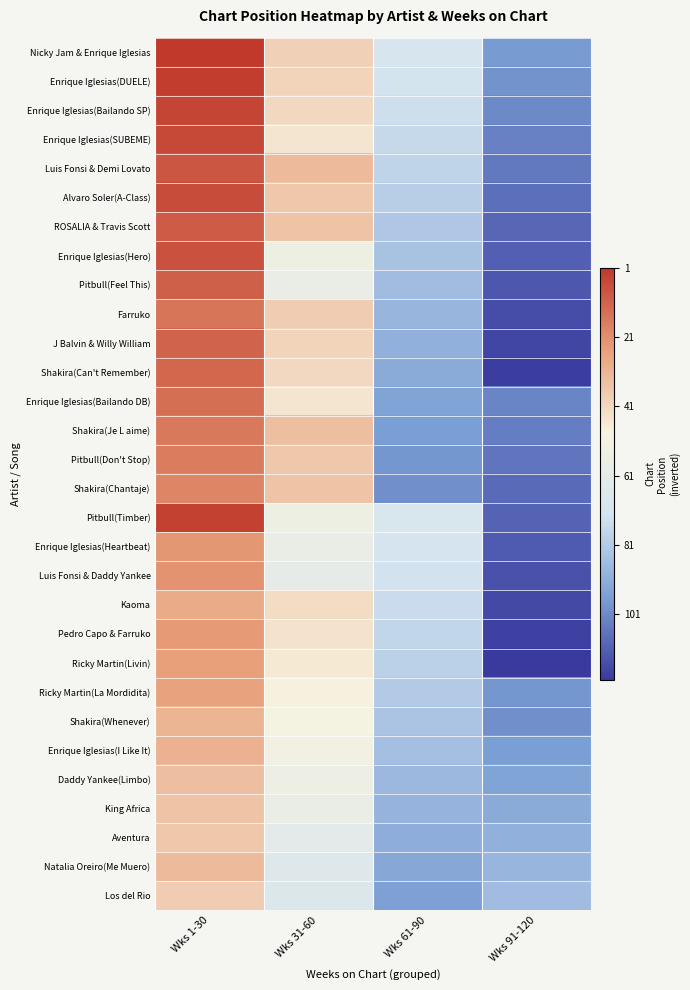

What is the maximum value shown in the chart?

120